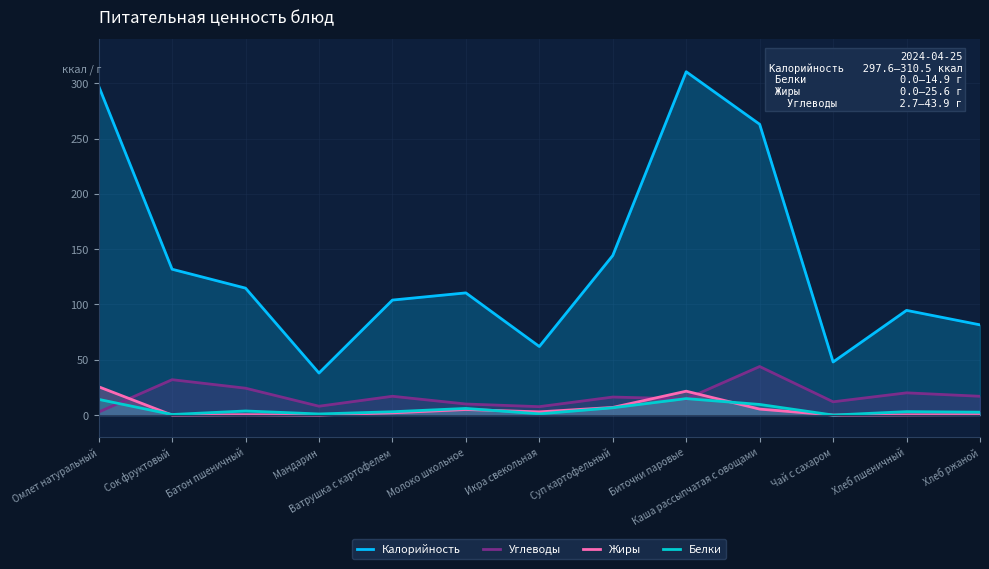

How many interior local valleys does the Белки series have?

4